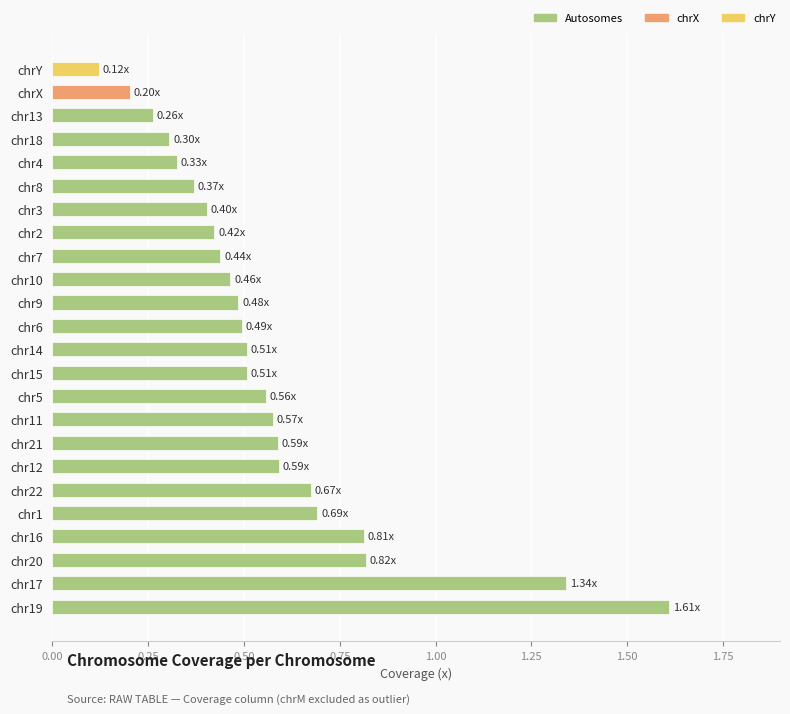

What is the maximum value shown in the chart?

1.6